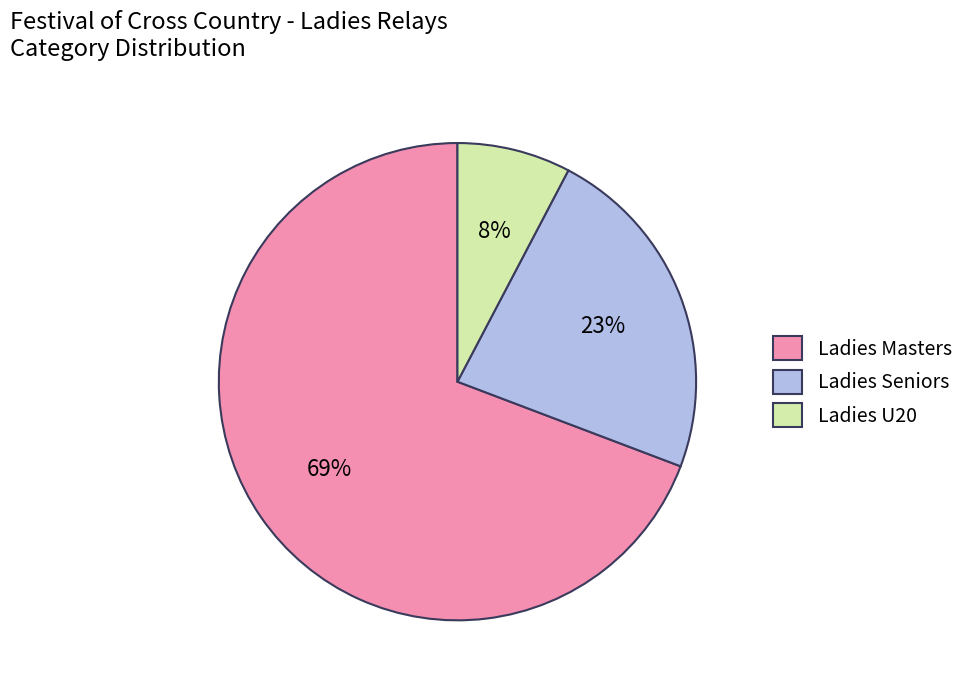

The Ladies Seniors slice represents 31% of the pie. True or false?

False